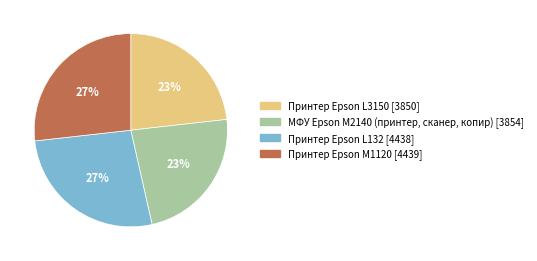

Which has a higher value, МФУ Epson M2140 (принтер, сканер, копир) or Принтер Epson L132?

Принтер Epson L132